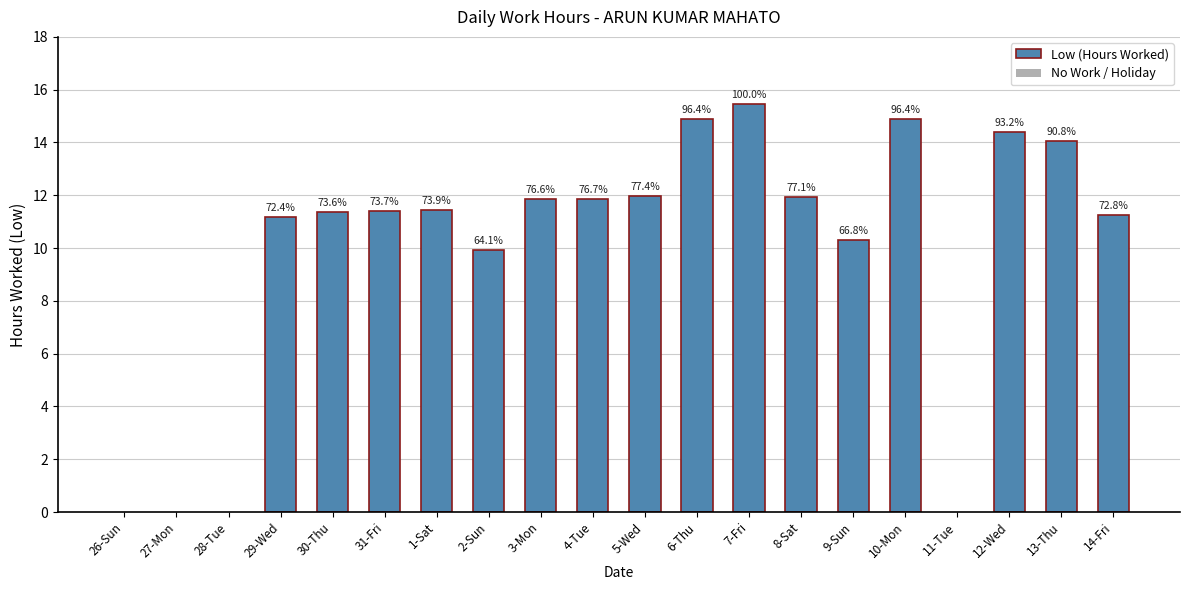

List the labels in order of value, smallest first.

26-Sun, 27-Mon, 28-Tue, 11-Tue, 2-Sun, 9-Sun, 29-Wed, 14-Fri, 30-Thu, 31-Fri, 1-Sat, 3-Mon, 4-Tue, 8-Sat, 5-Wed, 13-Thu, 12-Wed, 6-Thu, 10-Mon, 7-Fri